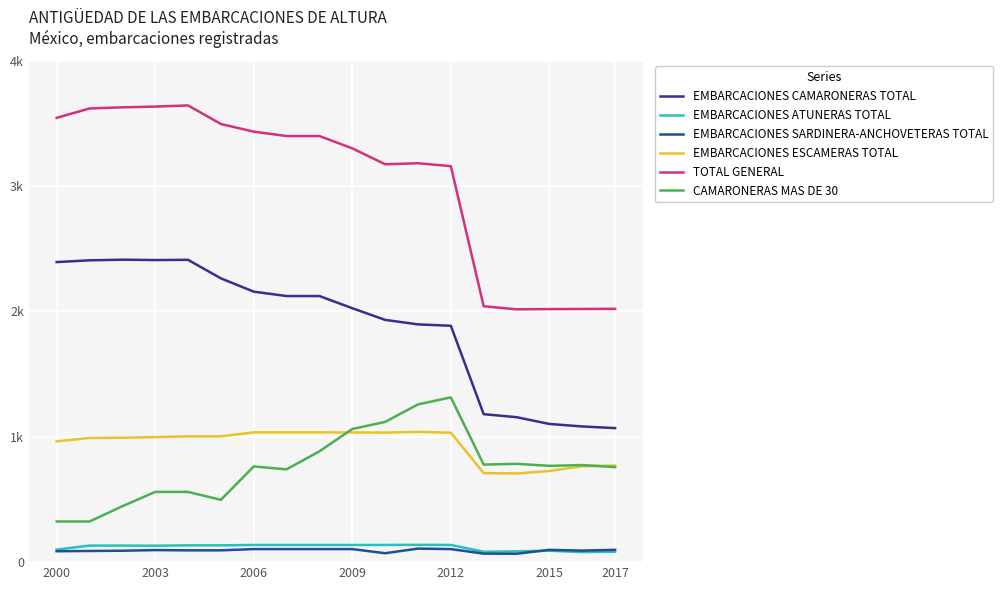

At which label is EMBARCACIONES ESCAMERAS TOTAL closest to 873?

2000